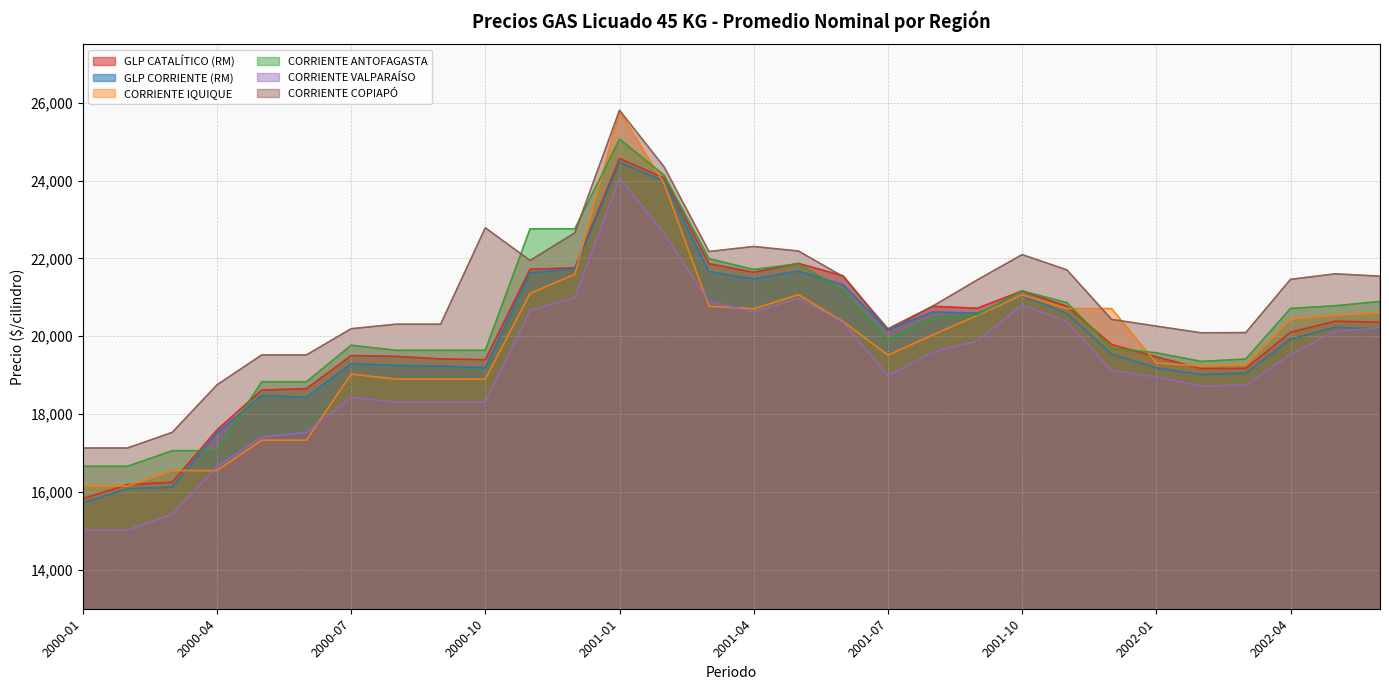

What is the lowest value of the CORRIENTE IQUIQUE series?

16150